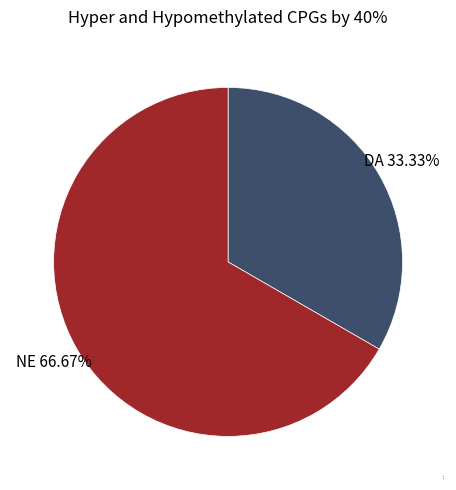

What is the ratio of the value at NE to the value at DA?

2.0